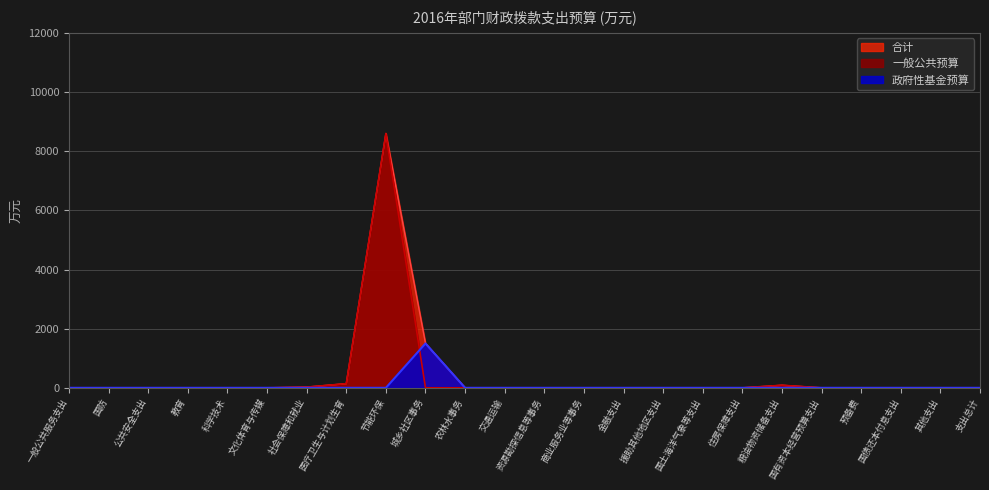

What is the highest value of the 政府性基金预算 series?

1500.0